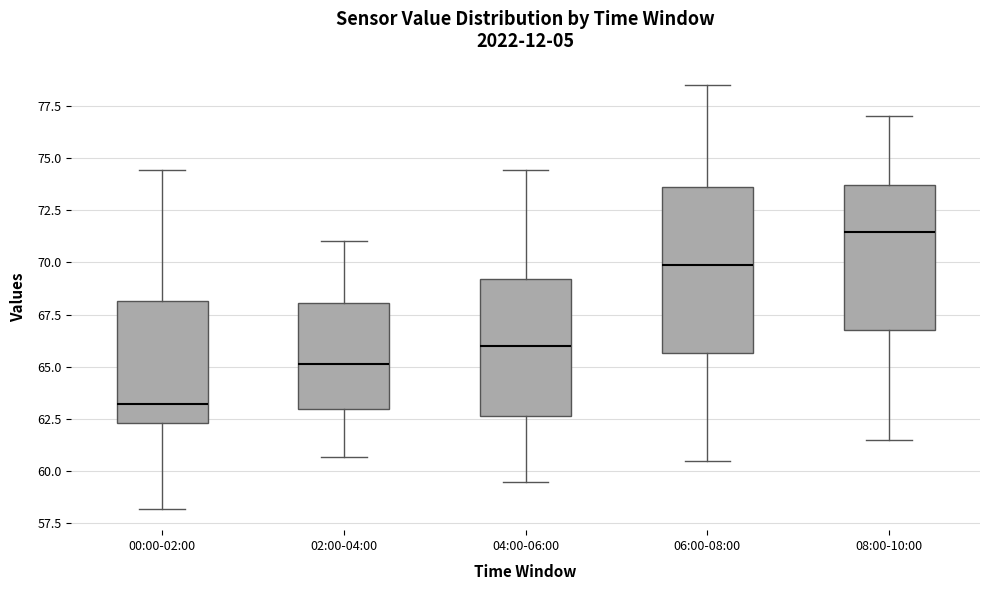

Which box is the tallest, from its lower edge to its upper edge?

06:00-08:00